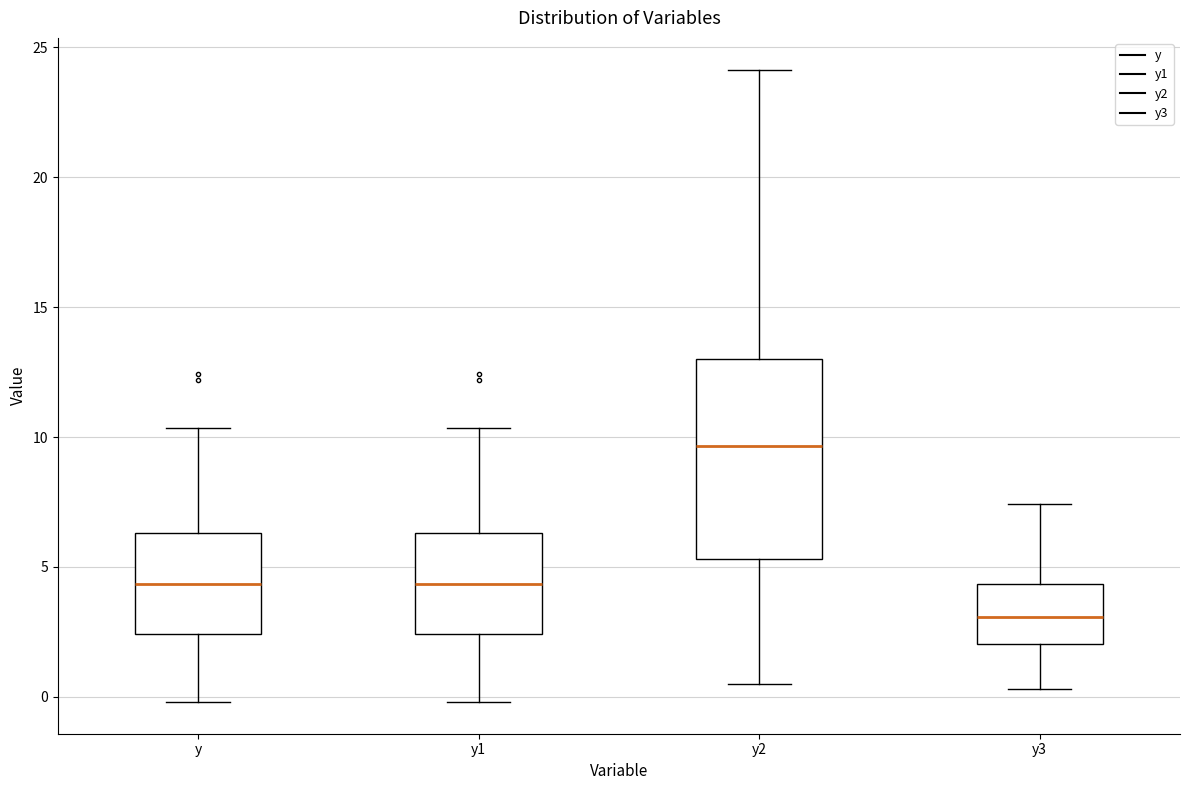

Reading left to right, read every box against the y-axis: the position of its median line, the range the box covers, and the ends of its whiskers. The values are not printed on the chart, so give them approximately, as read against the axis.

y: median 4.5, box 2.5 to 6.5, whiskers 0.0 to 10.5
y1: median 4.5, box 2.5 to 6.5, whiskers 0.0 to 10.5
y2: median 9.5, box 5.5 to 13.0, whiskers 0.5 to 24.0
y3: median 3.0, box 2.0 to 4.5, whiskers 0.5 to 7.5